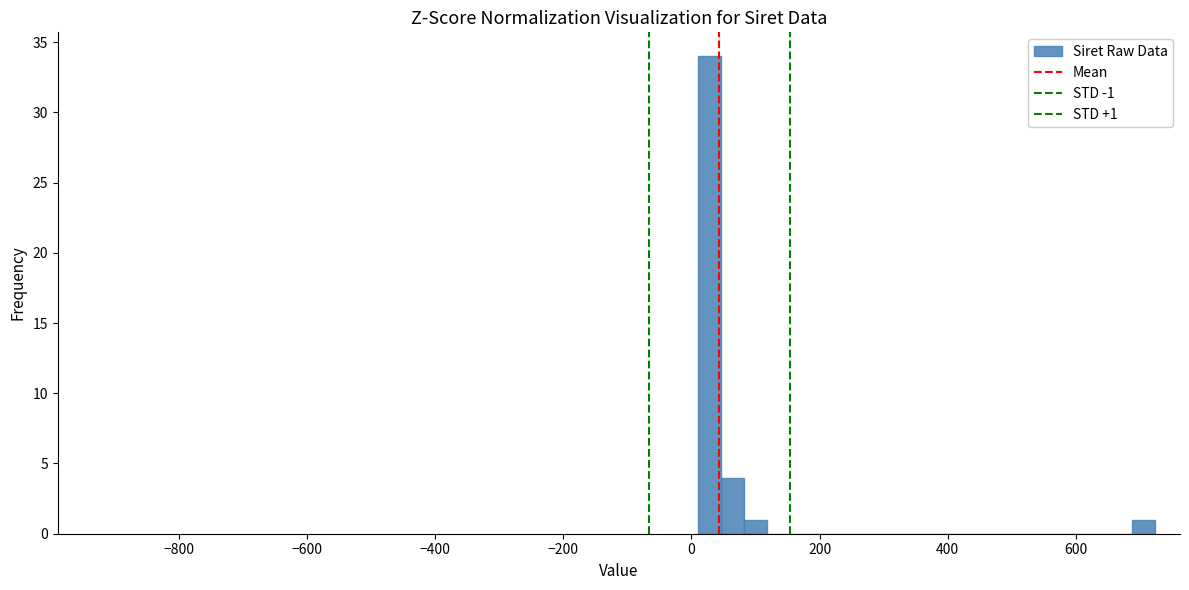

Around what value on the x-axis is the tallest bar? Give the approximate position of its centre, as read against the axis.

20